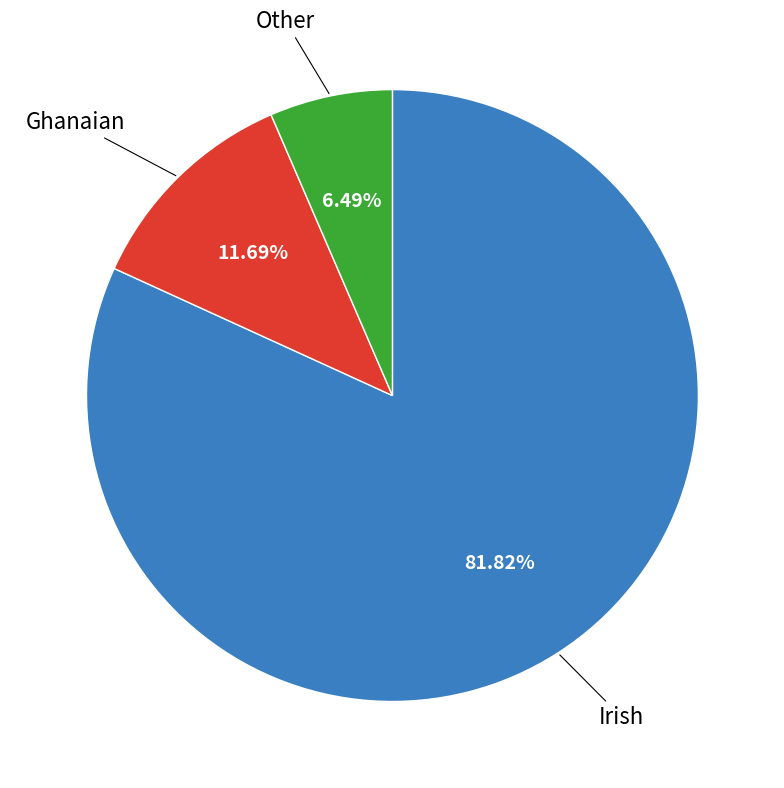

Is there any slice that represents more than half of the pie?

Yes